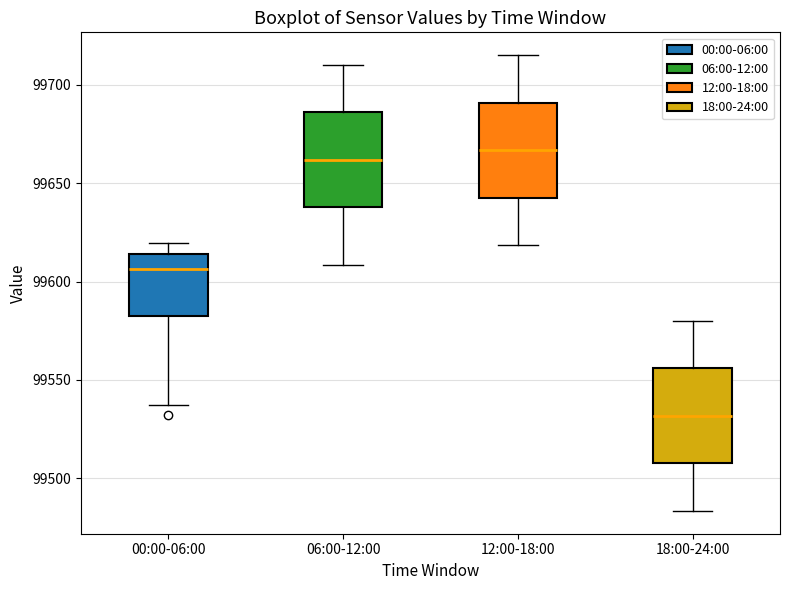

Where does the upper whisker of the box for 12:00-18:00 end on the y-axis? The values are not printed on the chart, so give them approximately, as read against the axis.

99715